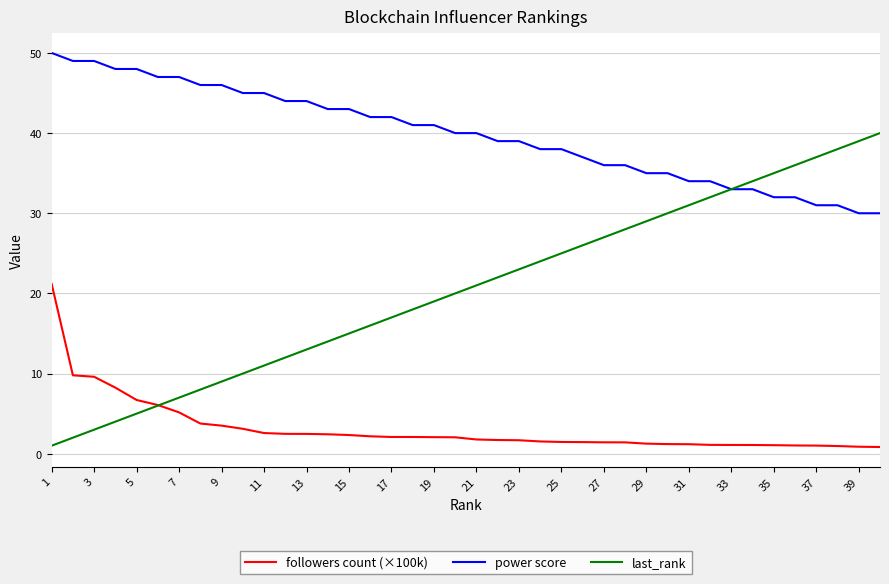

How many distinct data groups are displayed?

3